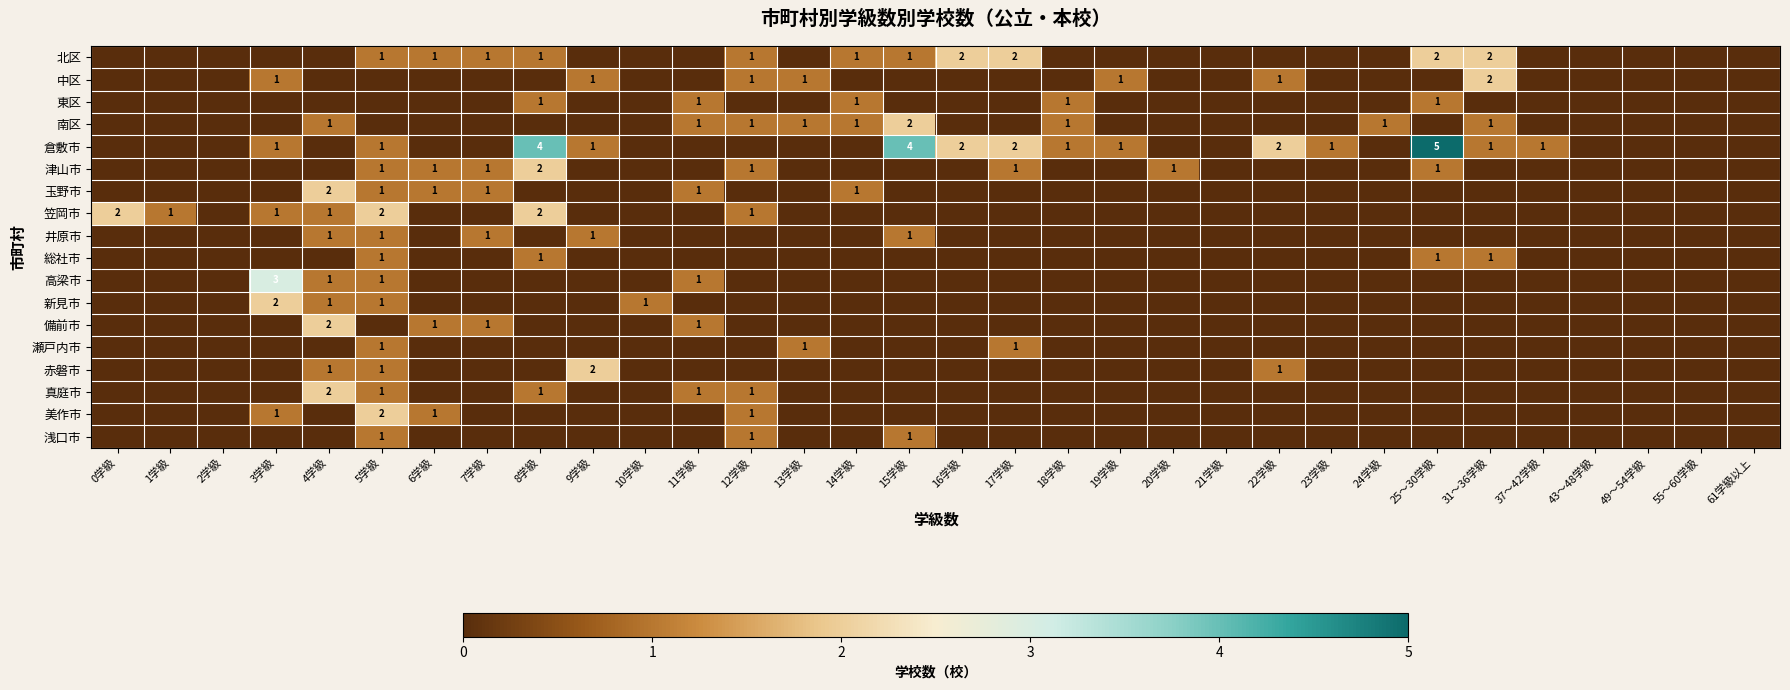

The 北区 series shows 0 at 13学級. True or false?

True